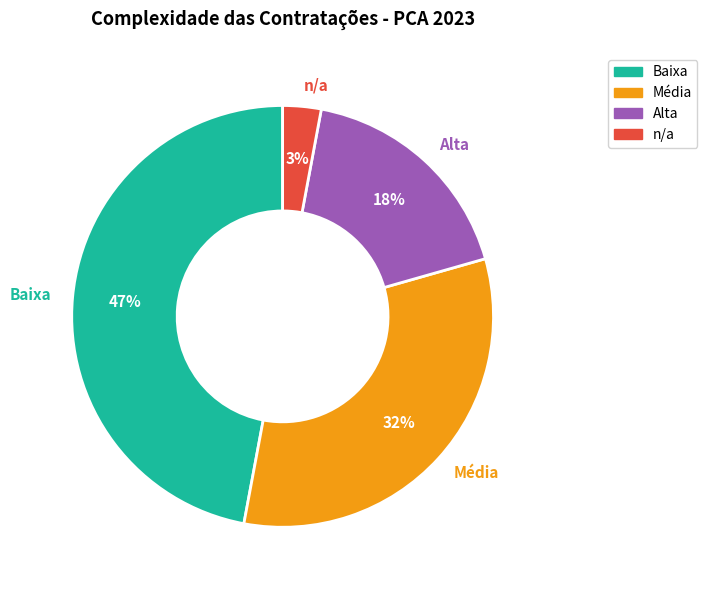

Count the number of slices in the pie.

4